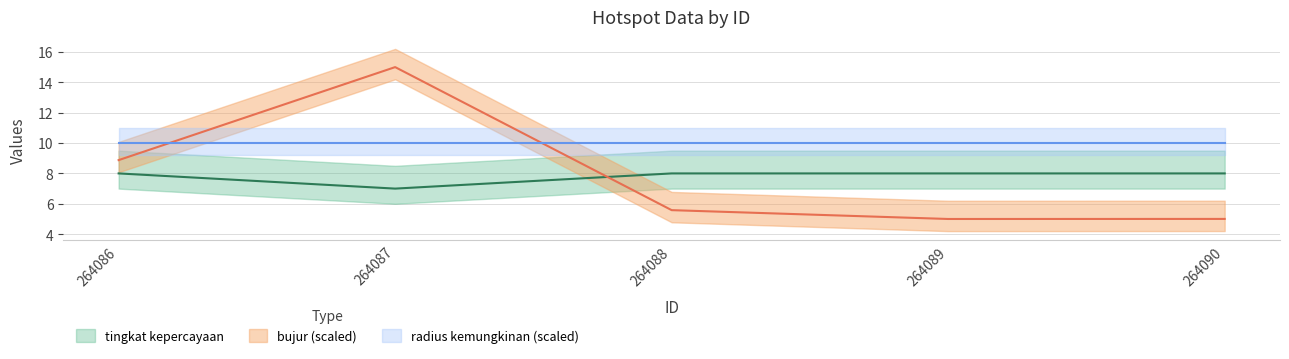

What is the minimum value for tingkat kepercayaan?

7.0